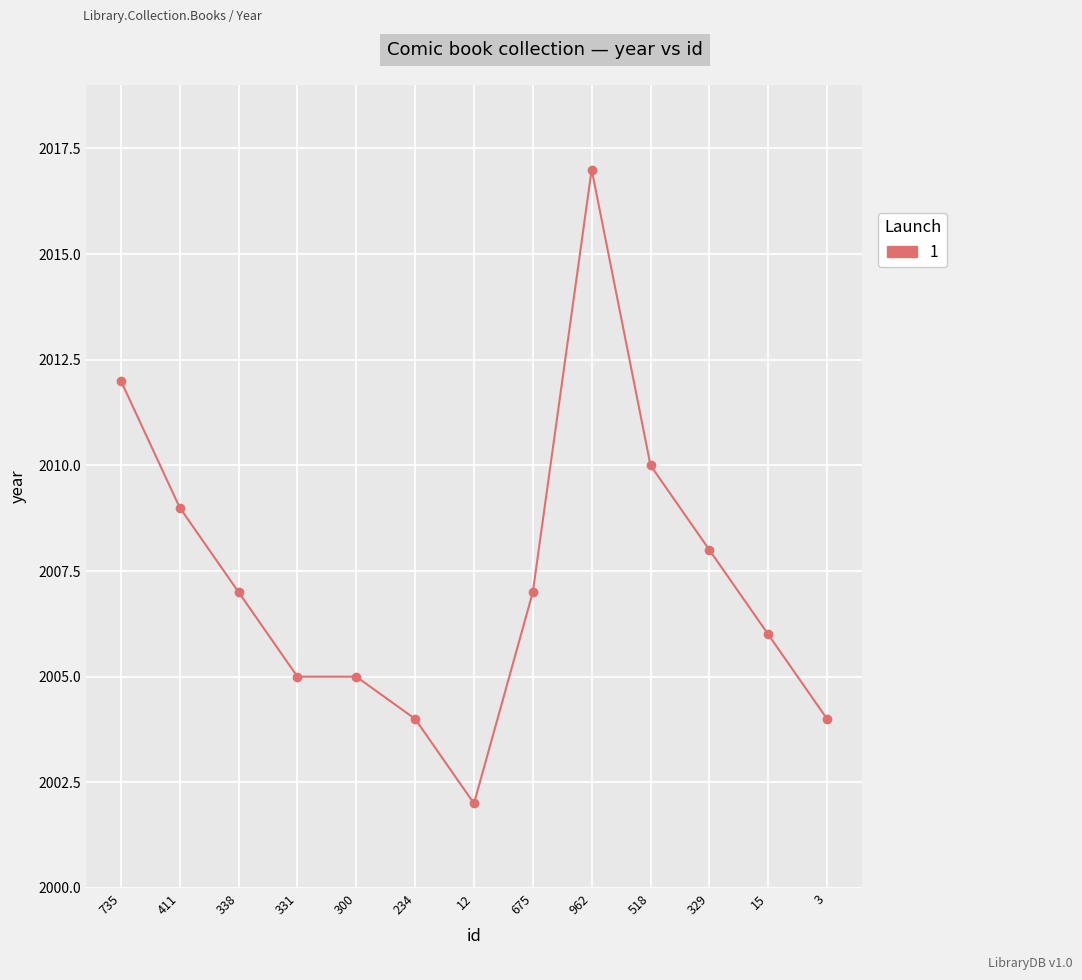

What is the ratio of the value at 12 to the value at 518?

1.0